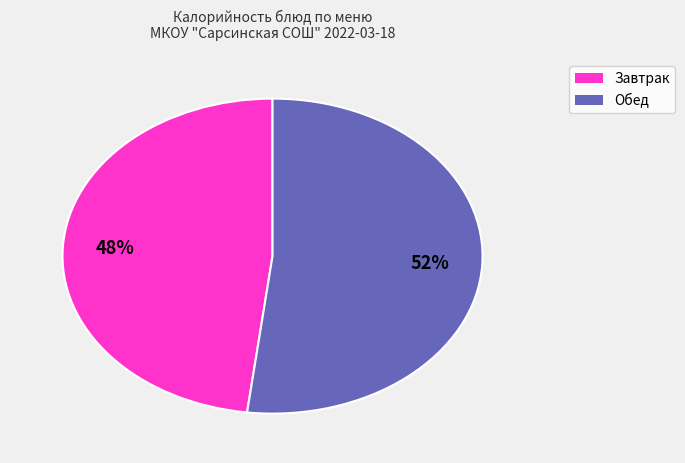

To the nearest percent, what is the difference between the largest and smallest slice percentages?

4%